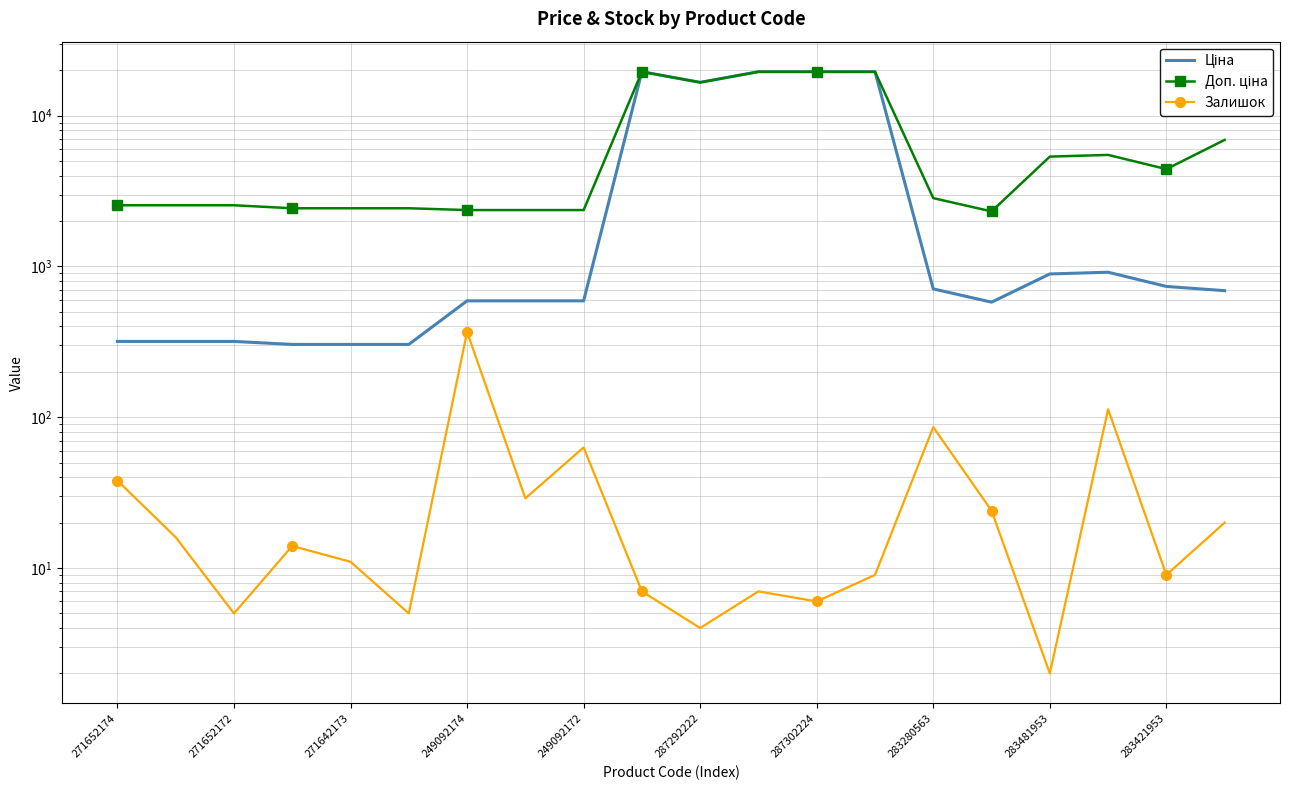

What is the smallest value displayed?

2.0